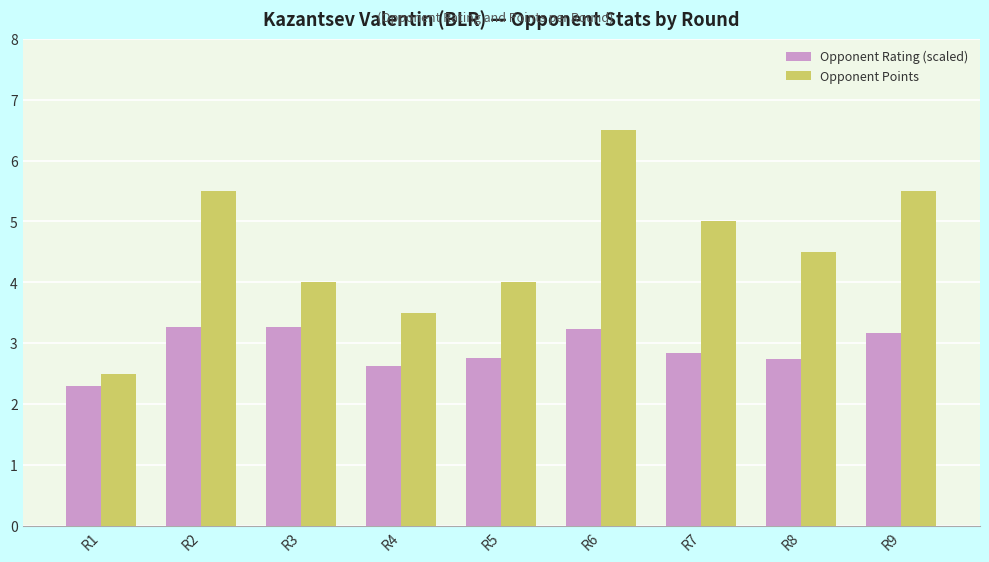

Is it true that Opponent Points equals 5.6 at R4?

False